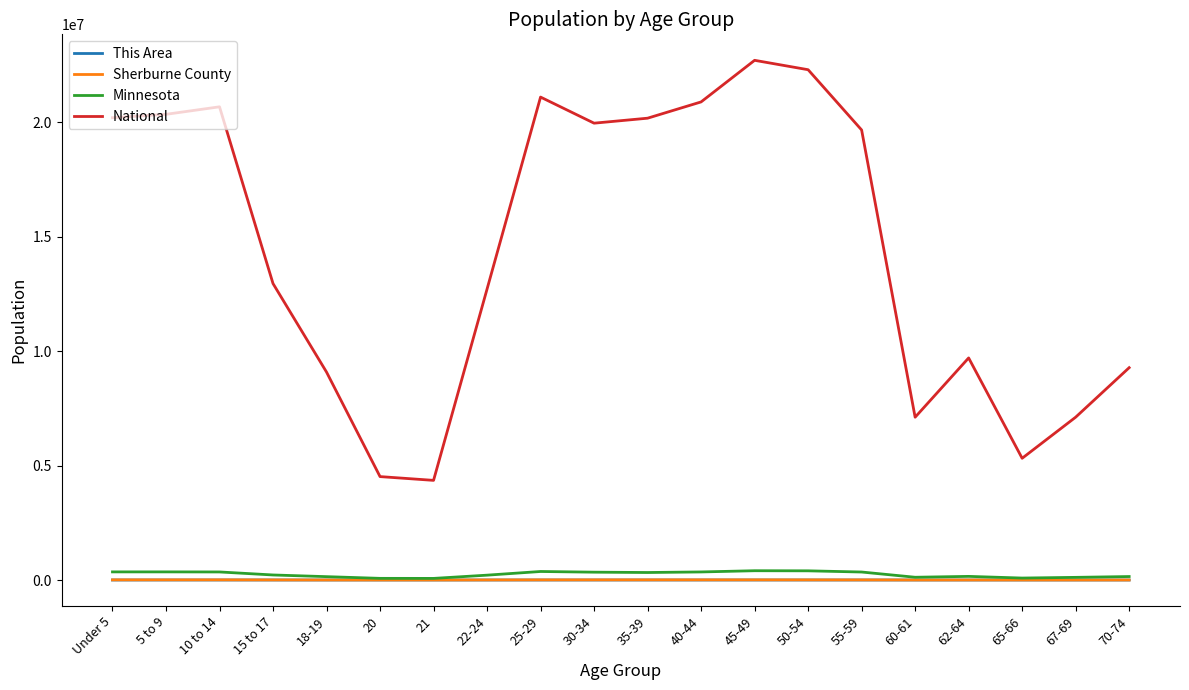

At how many categories does at least one series exceed 14571974?

10